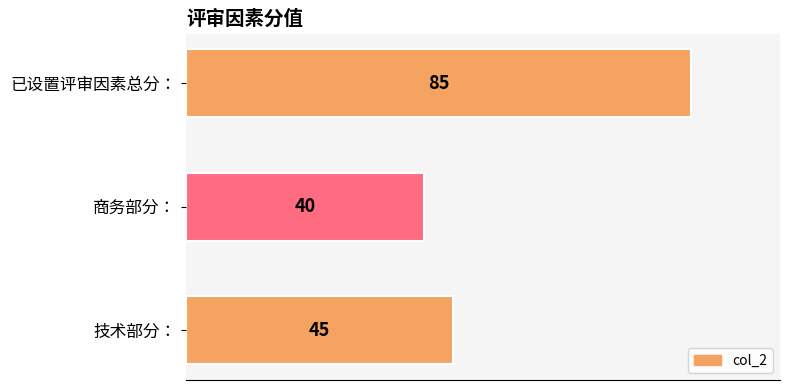

The chart shows a value of 40 at 商务部分：. True or false?

True